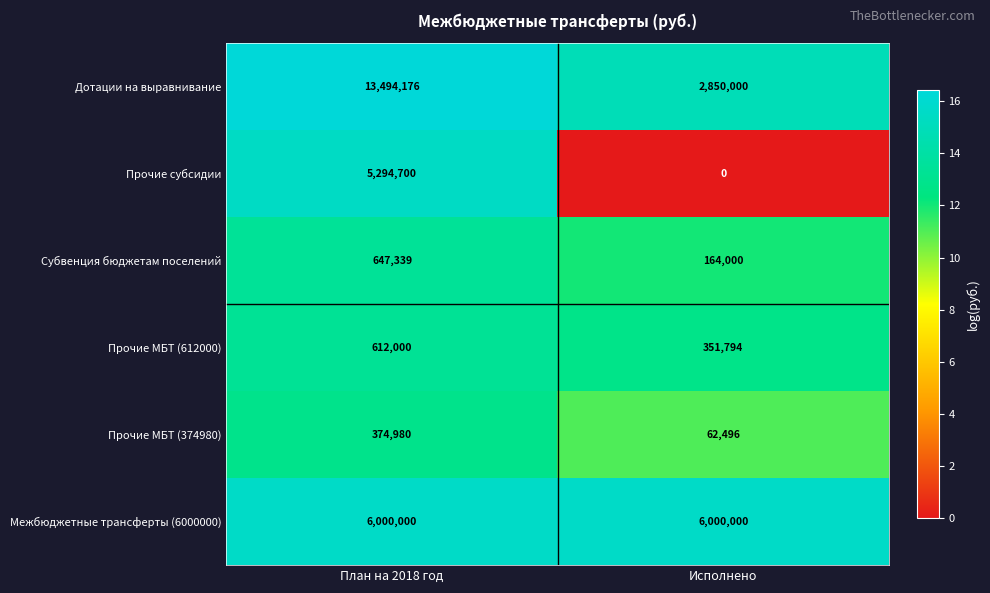

True or false: Прочие субсидии has a value of 5294700 at План на 2018 год.

True